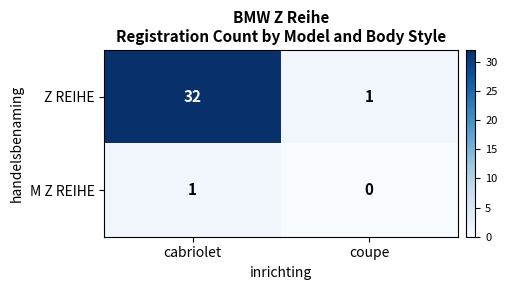

Which category has the lowest value in the Z REIHE series?

coupe